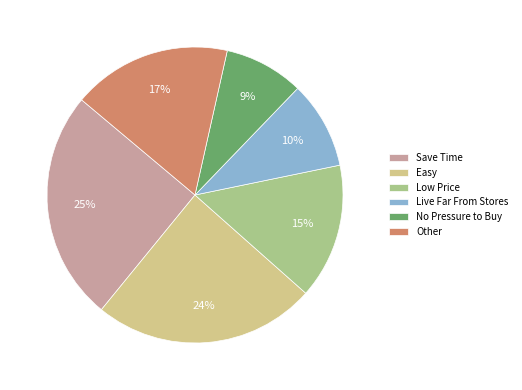

Between No Pressure to Buy and Easy, which is larger?

Easy